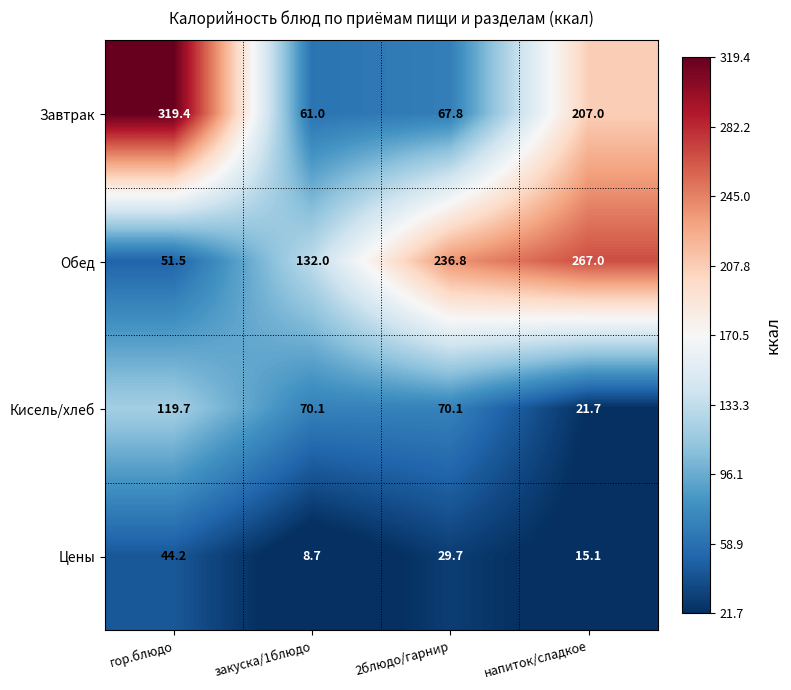

Which series has the widest spread of values?

Завтрак